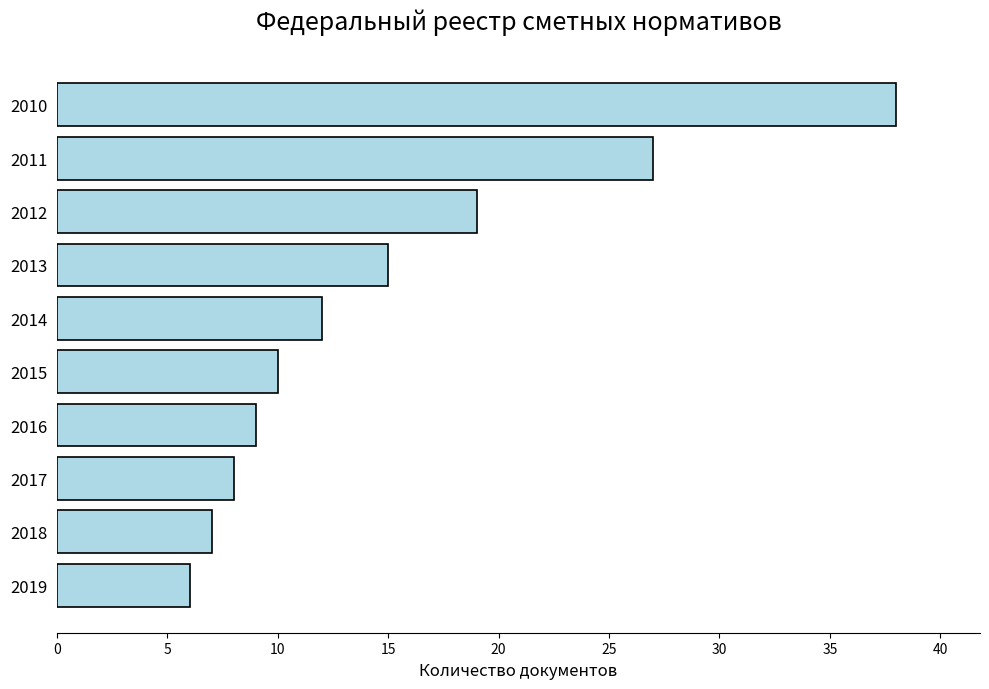

What is the minimum value shown in the chart?

6